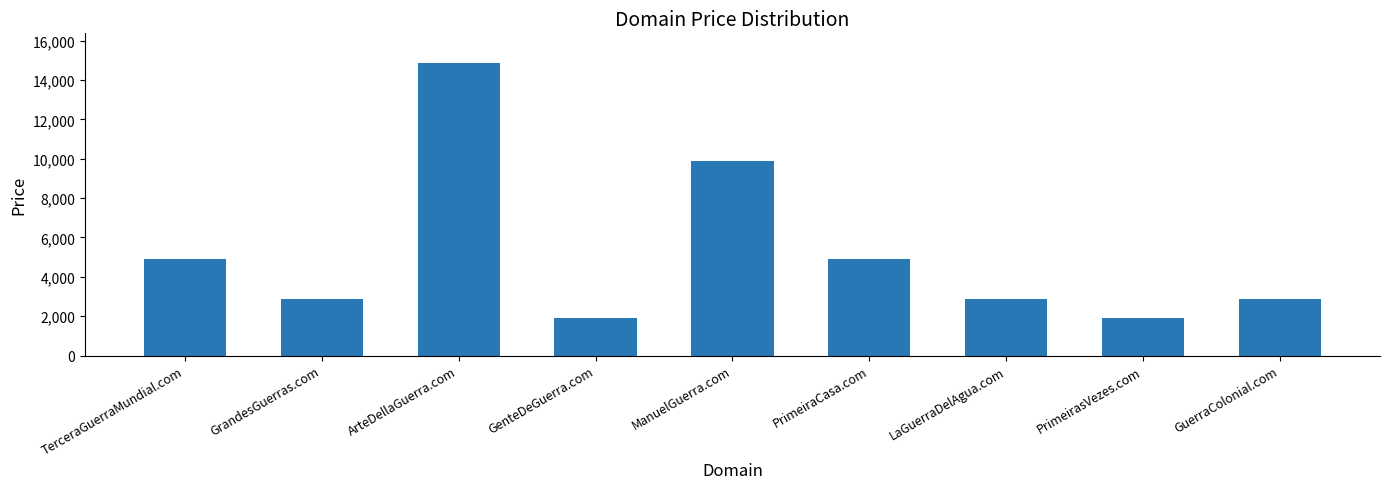

The chart shows a value of 4888 at TerceraGuerraMundial.com. True or false?

True